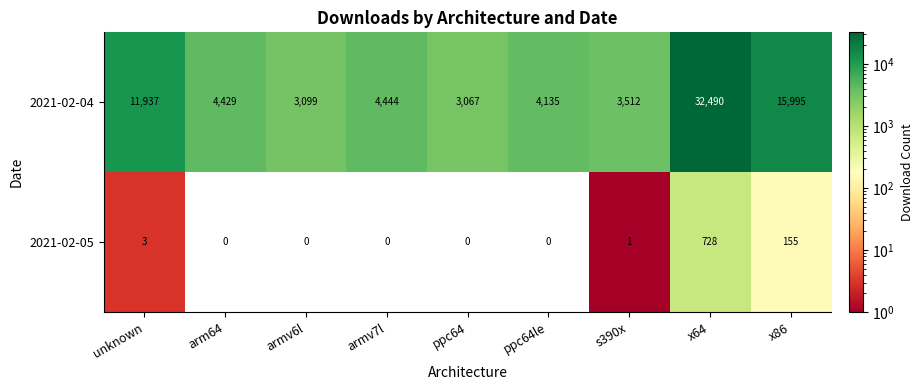

Is it true that 2021-02-05 equals 467 at ppc64?

False